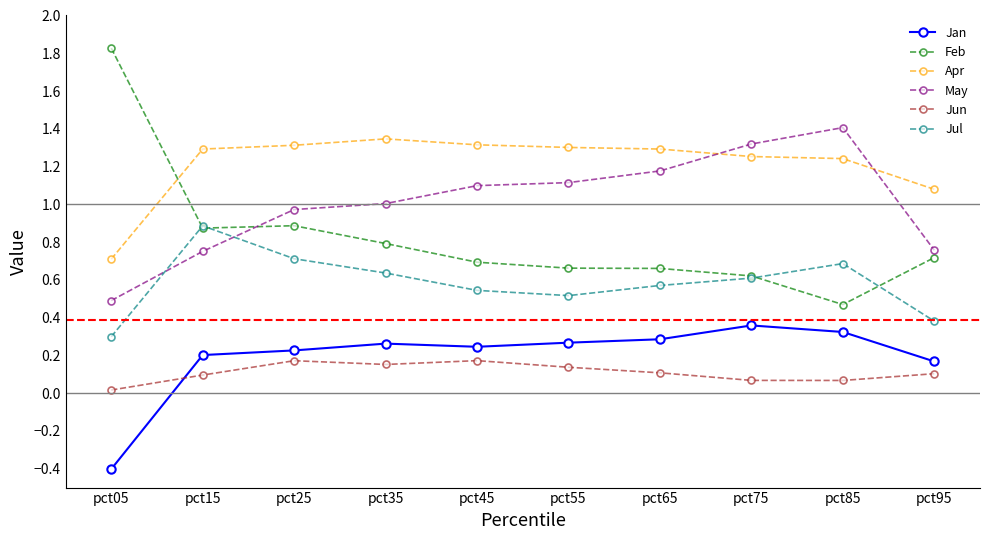

Which series has the largest total across all categories?

Apr